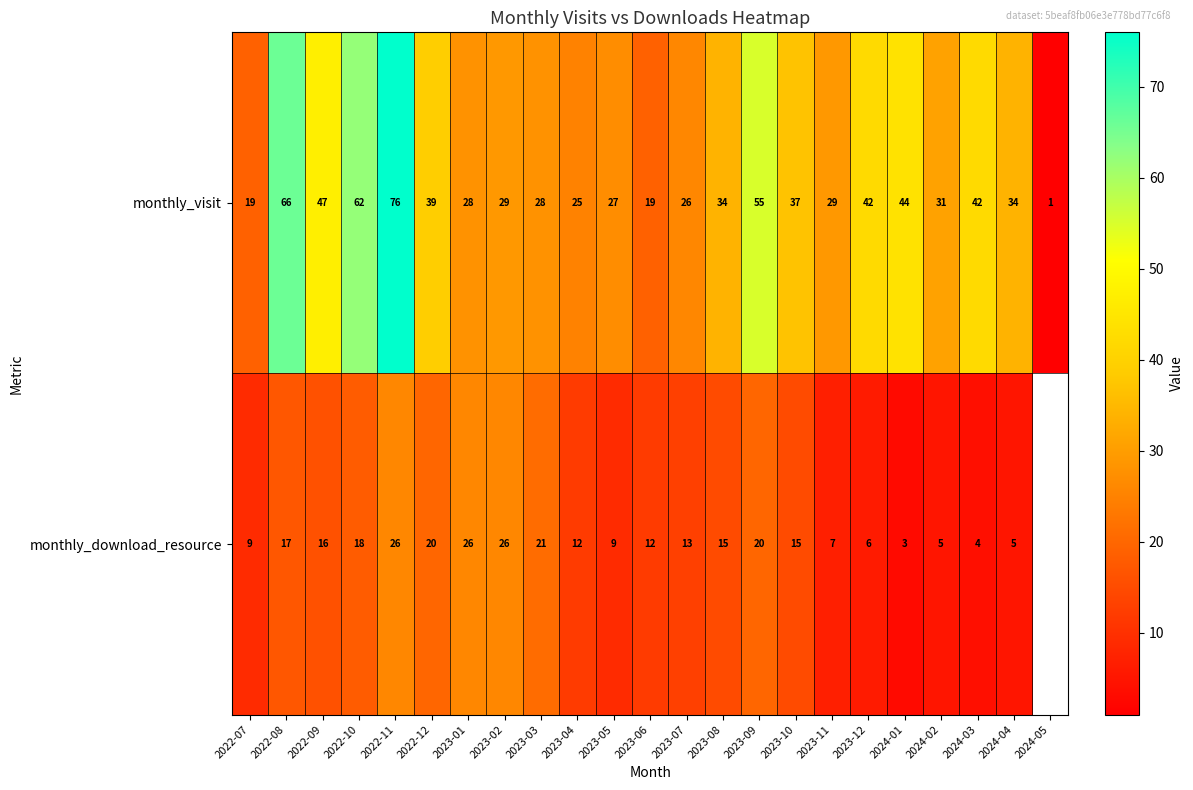

Which category has the highest value in the monthly_visit series?

2022-11